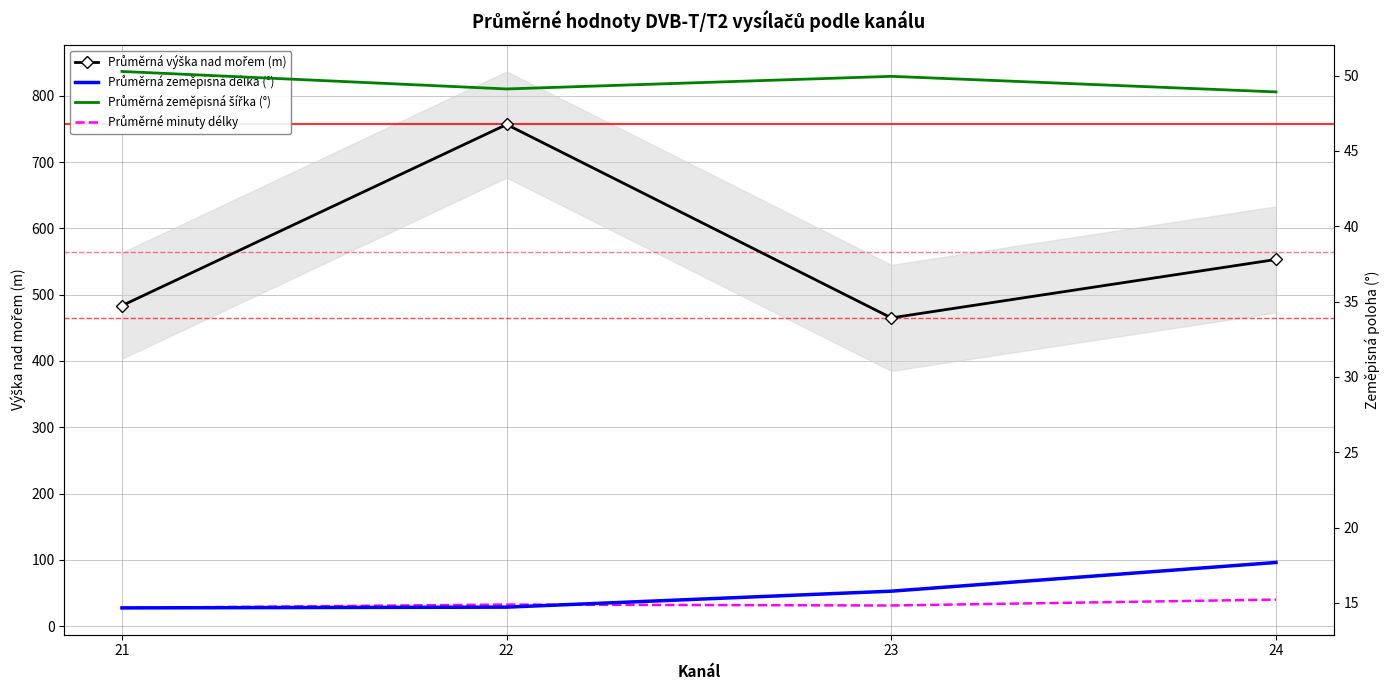

Between 21 and 23, which series saw the biggest shift?

Průměrná výška nad mořem (m)